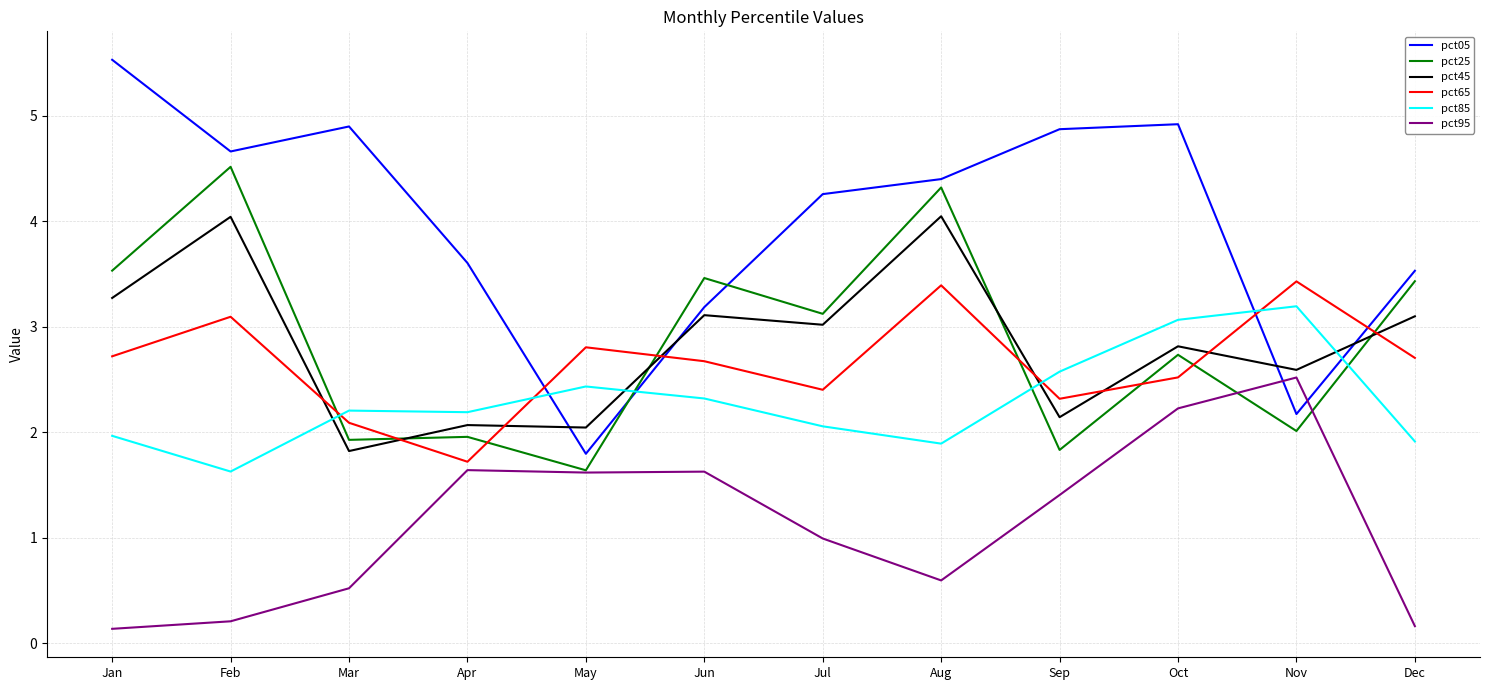

What value does the pct05 series have at Sep?

4.9